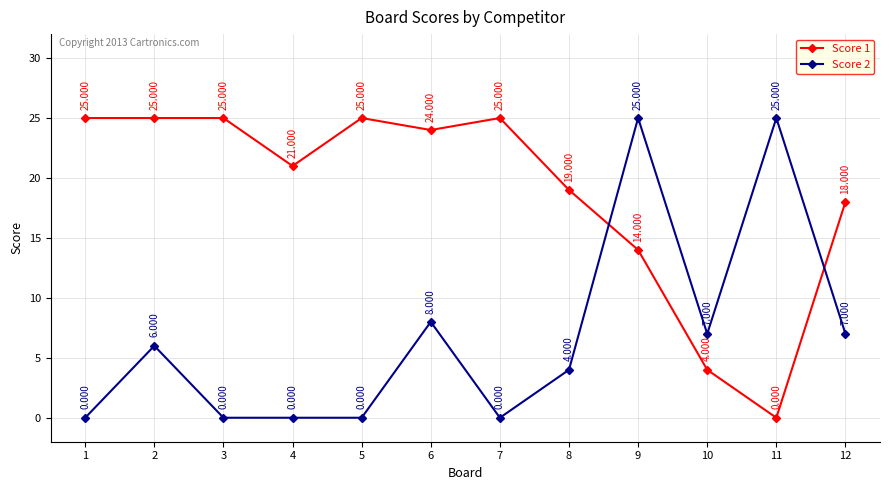

List the series in order of their overall mean, highest first.

Score 1, Score 2